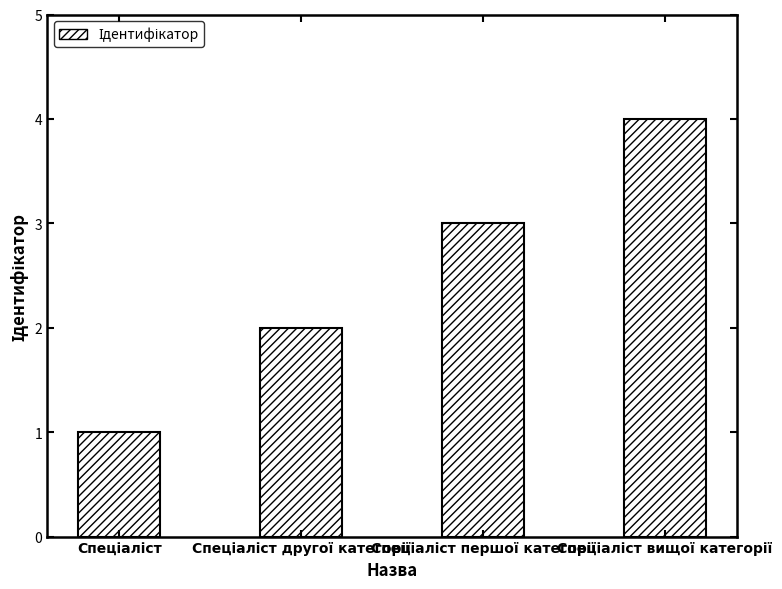

What is the greatest value displayed?

4